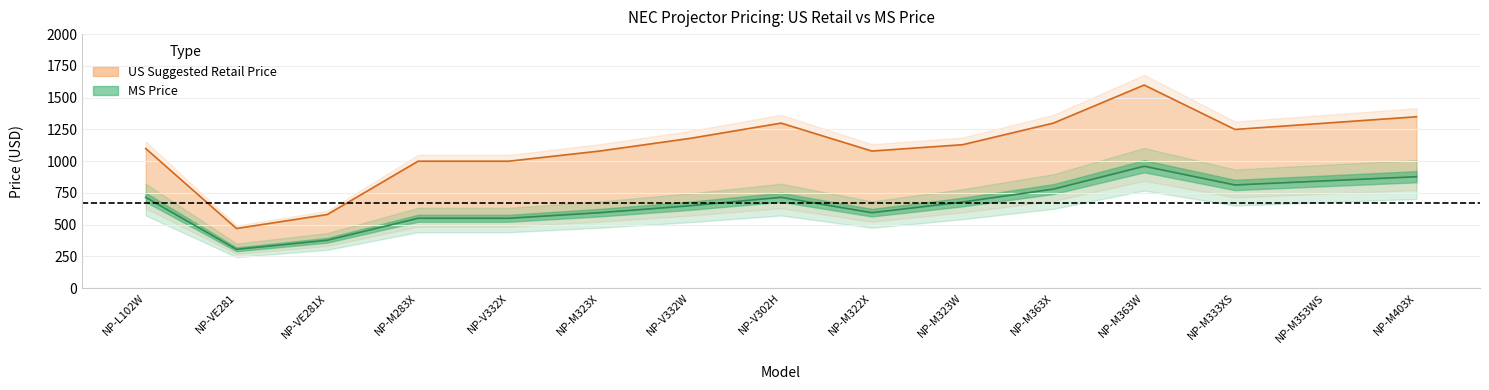

Reading right to left, list all the values displayed in this chart.

US Suggested Retail Price: NP-M403X=1349.0	NP-M353WS=1299.0	NP-M333XS=1249.0	NP-M363W=1599.0	NP-M363X=1299.0	NP-M323W=1129.0	NP-M322X=1079.0	NP-V302H=1299.0	NP-V332W=1179.0	NP-M323X=1079.0	NP-V332X=999.0	NP-M283X=999.0	NP-VE281X=579.0	NP-VE281=469.0	NP-L102W=1099.0
MS Price: NP-M403X=876.9	NP-M353WS=844.4	NP-M333XS=811.9	NP-M363W=959.4	NP-M363X=779.4	NP-M323W=677.4	NP-M322X=593.5	NP-V302H=714.5	NP-V332W=648.5	NP-M323X=593.5	NP-V332X=549.5	NP-M283X=549.5	NP-VE281X=376.4	NP-VE281=304.9	NP-L102W=714.4